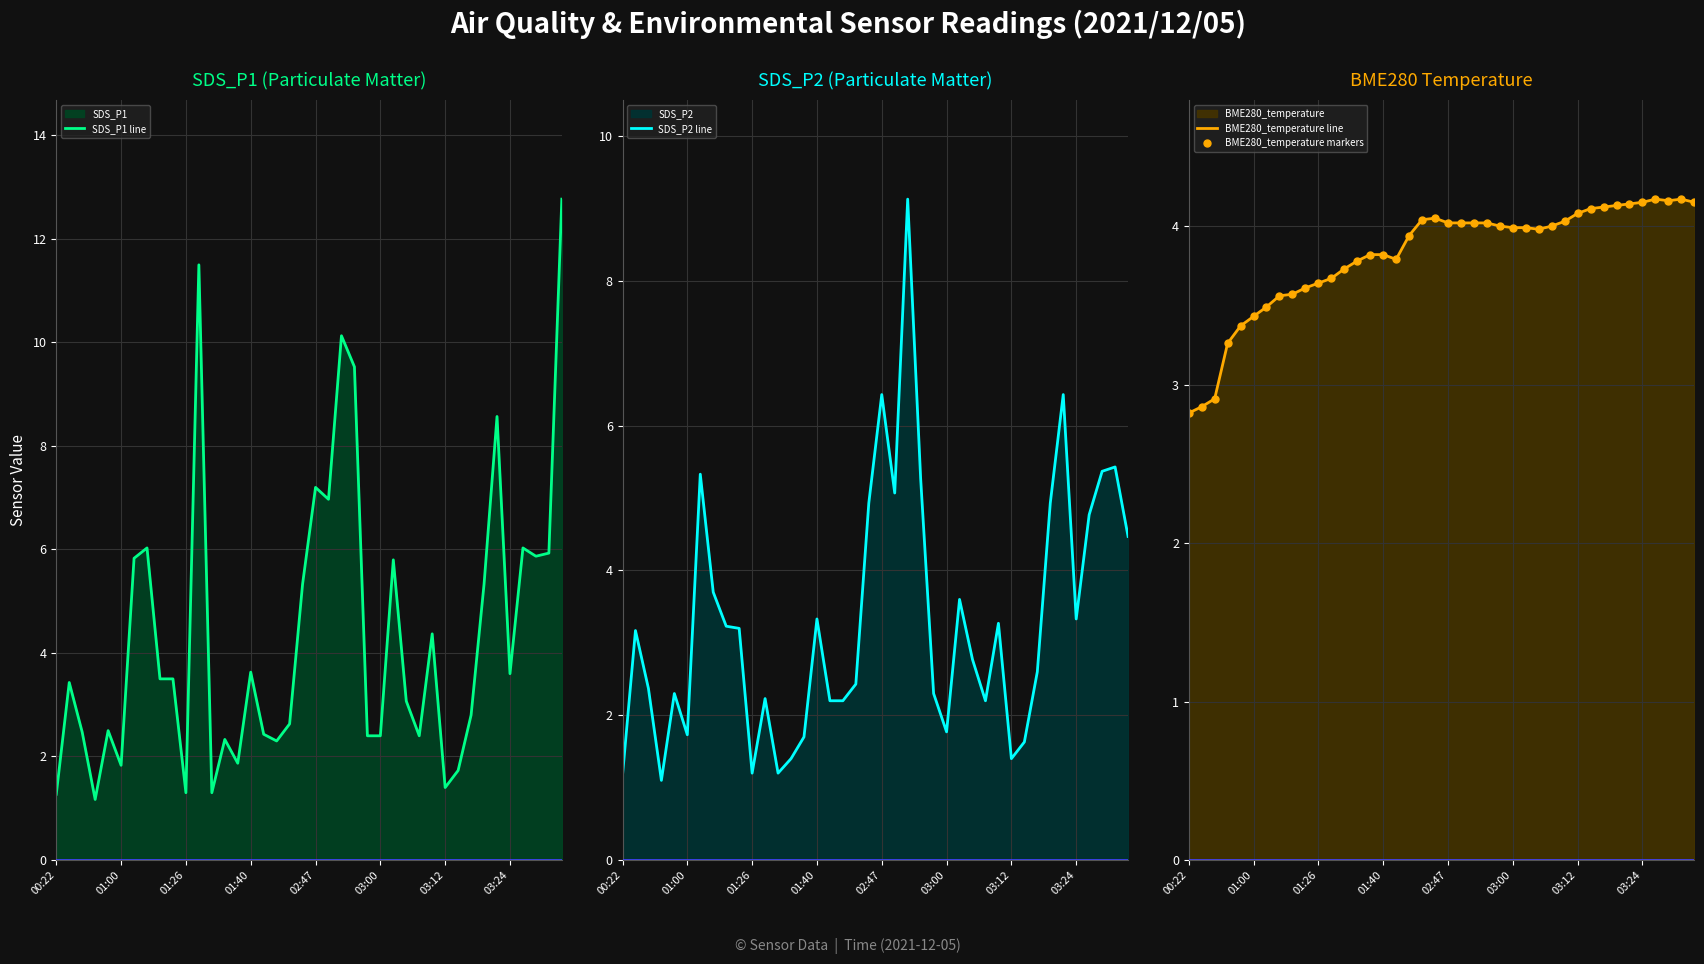

Which category has the highest value in the BME280_temperature line series?

36